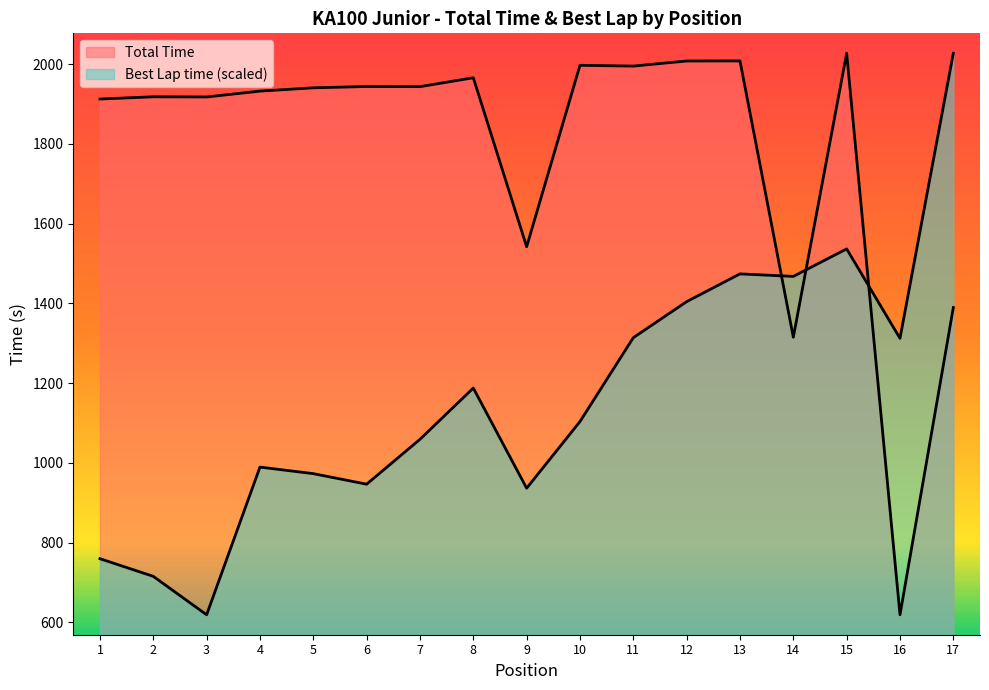

Count the number of categories in the chart.

17